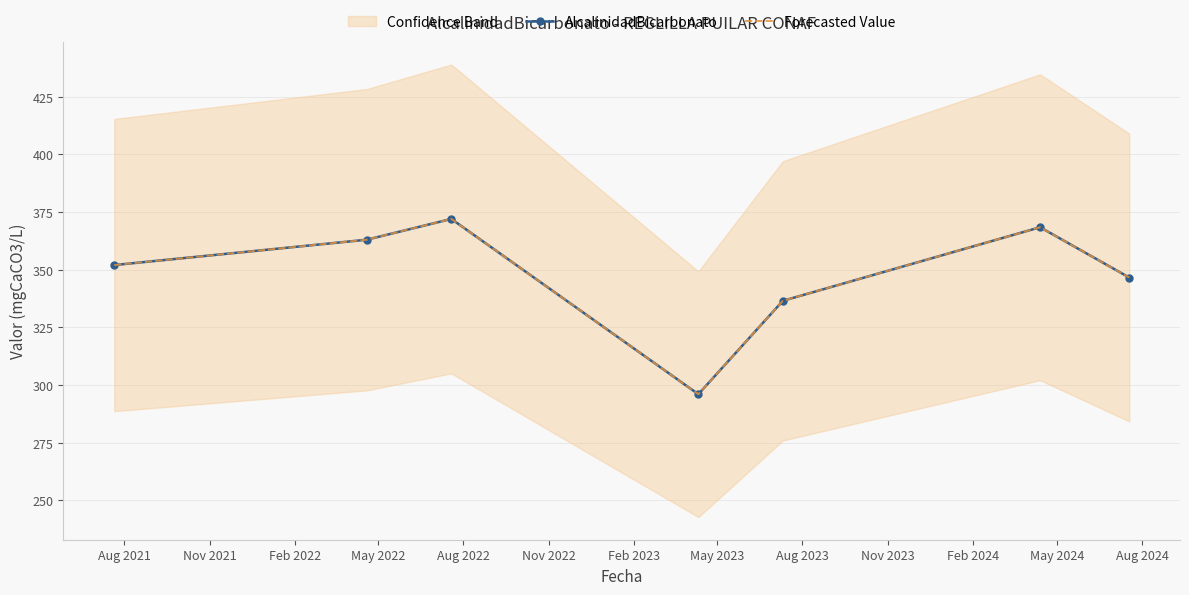

True or false: Forecasted Value has more than 2 points higher than both neighbors.

False